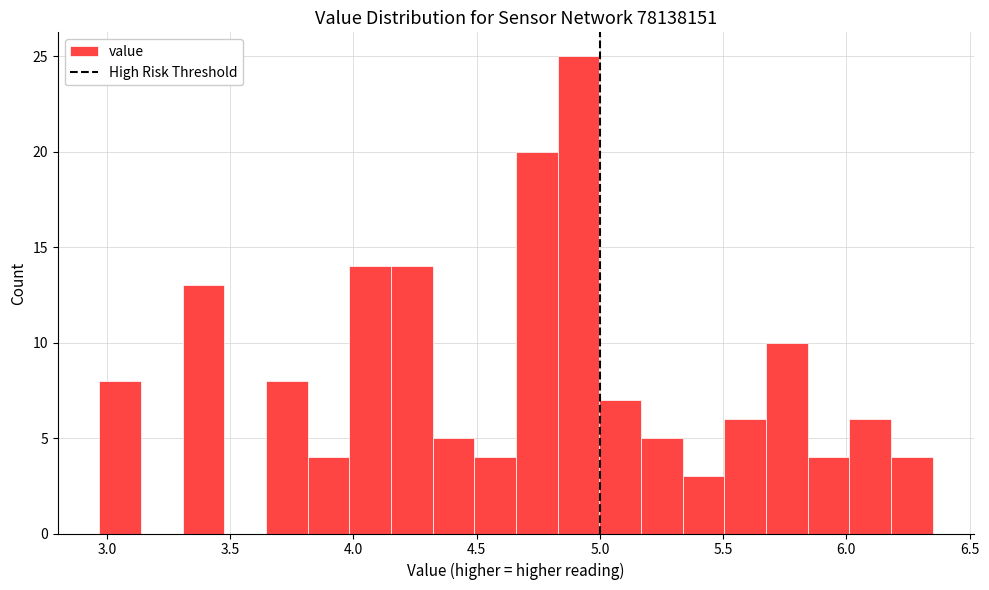

Read against the x-axis, roughly where is the centre of the tallest bar?

4.90